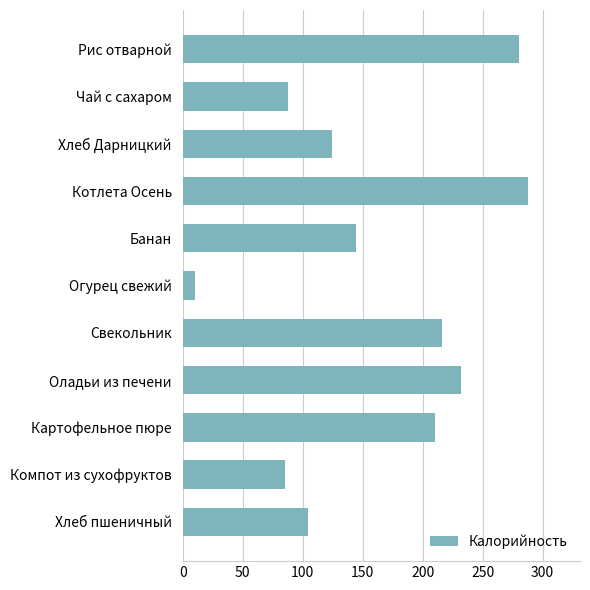

How many bars are there in total?

11